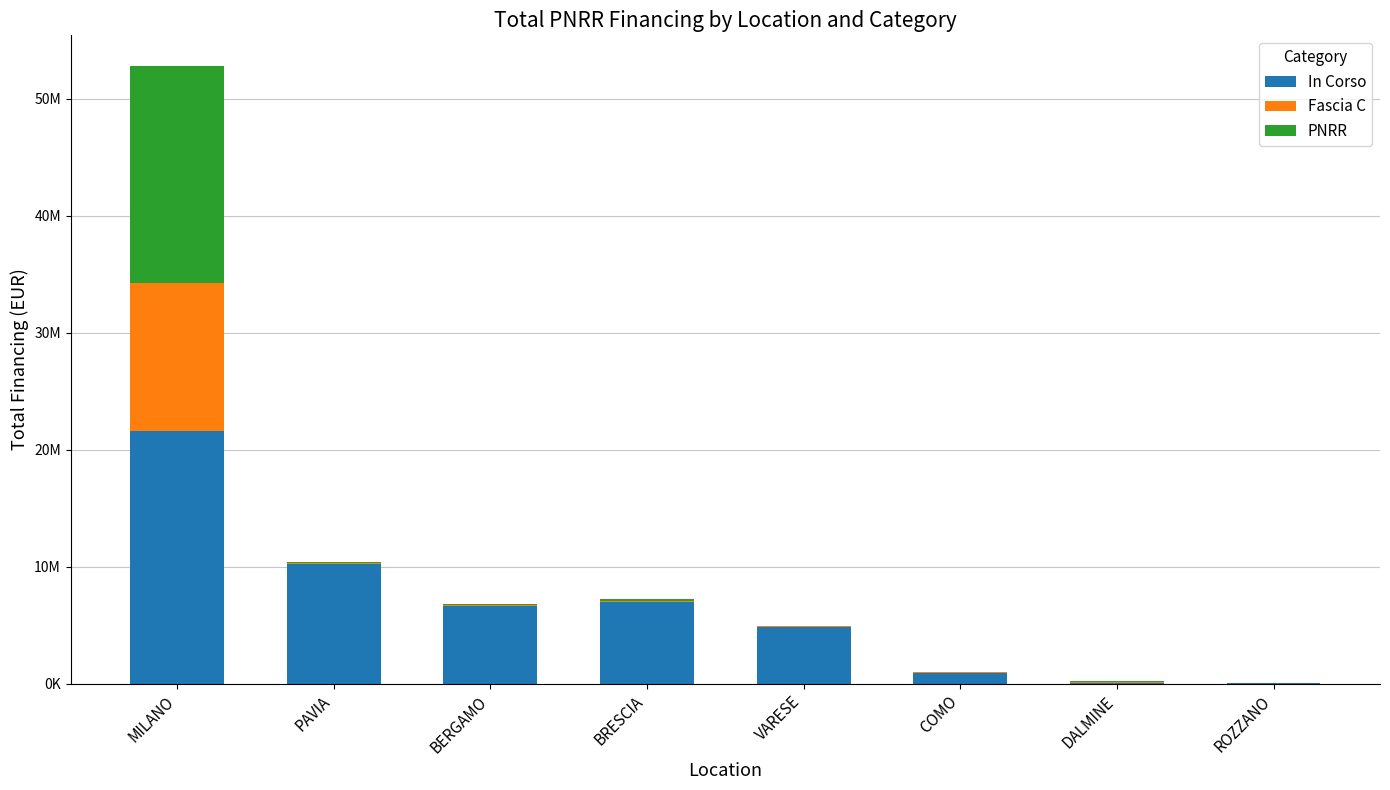

How many series are shown in this chart?

3